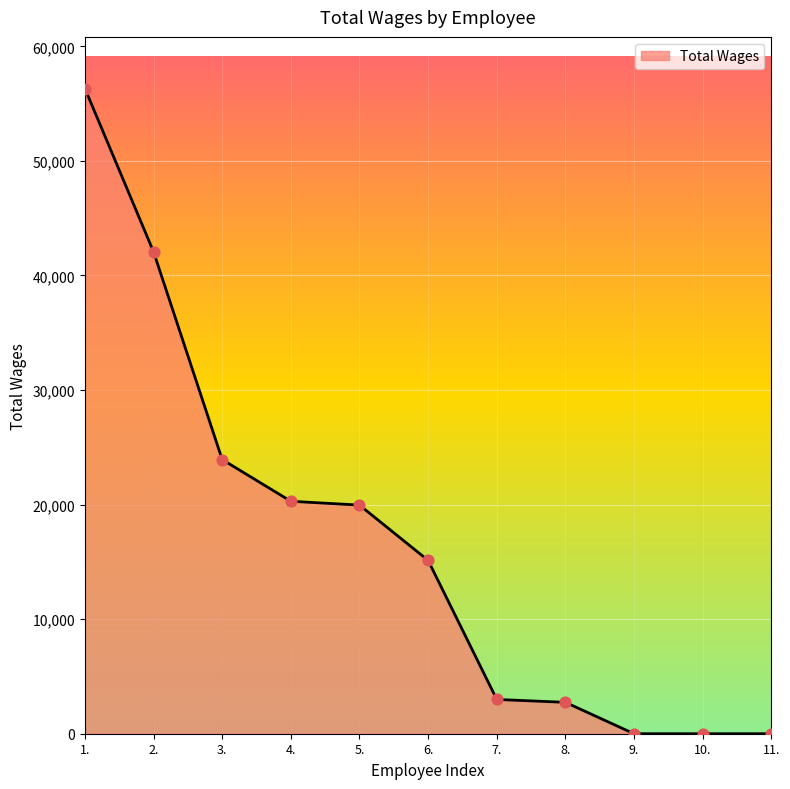

What is the ratio of the value at 5. to the value at 8.?

7.3